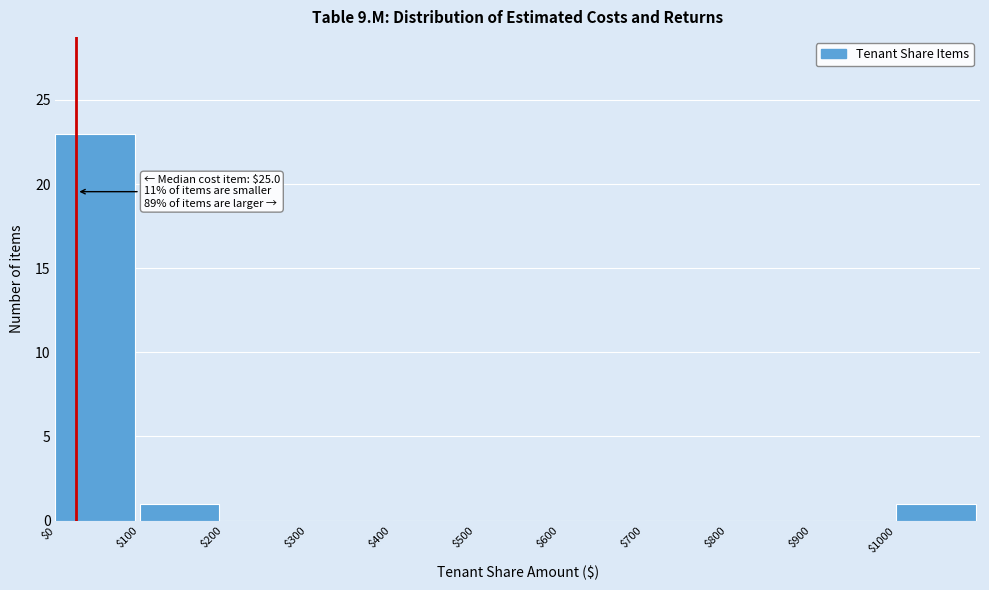

Over which range of the x-axis is the bar tallest?

0 to 100